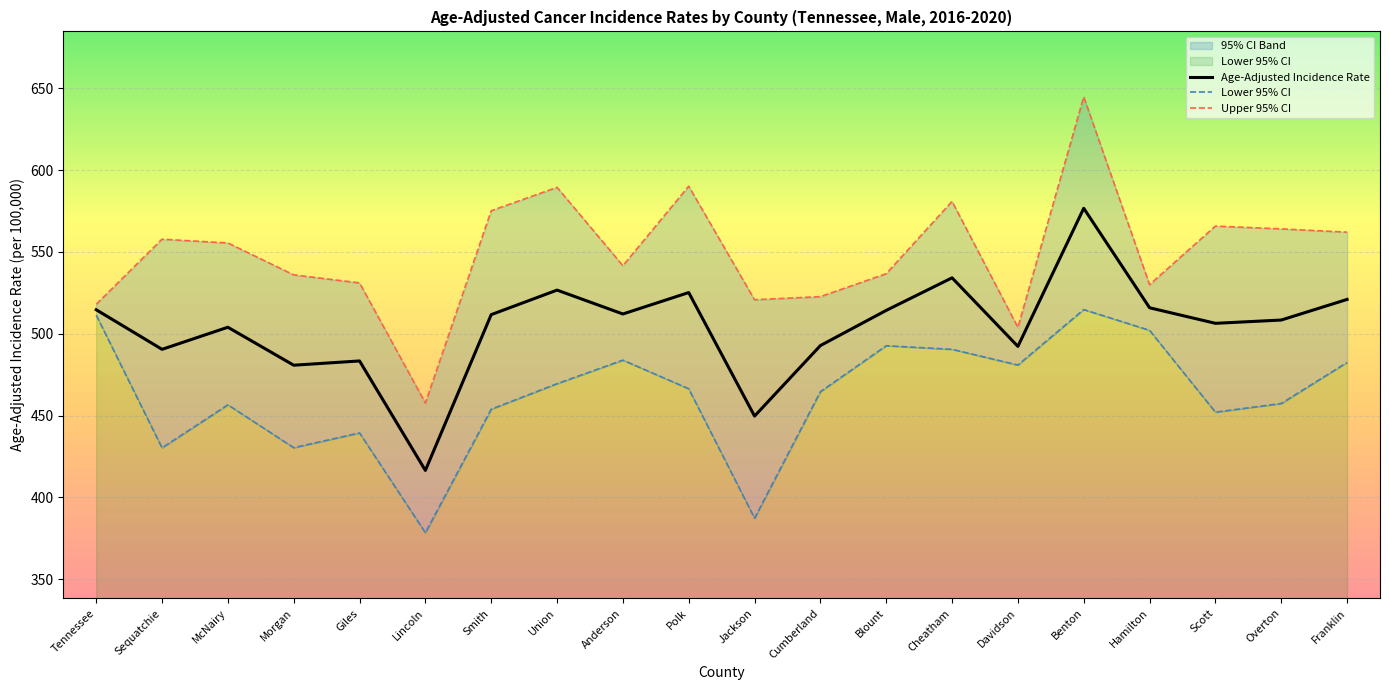

What is the total value across all series at Cumberland?

1480.1